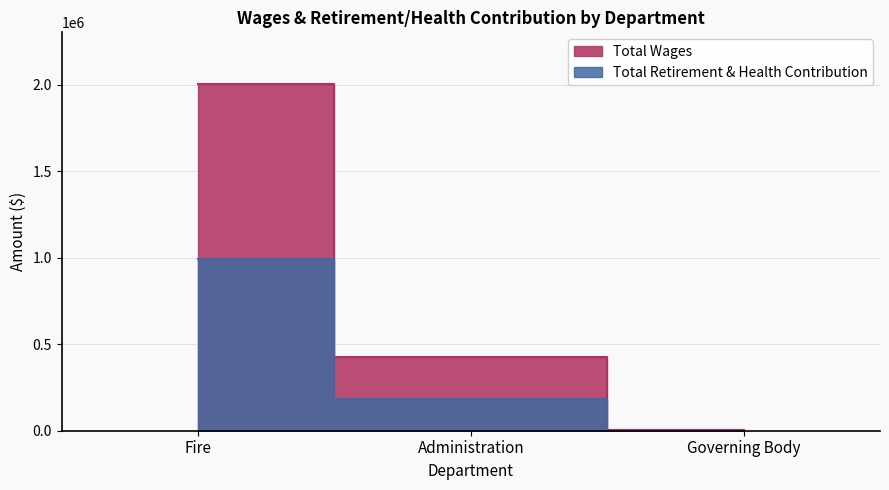

Does the chart have visible grid lines?

Yes